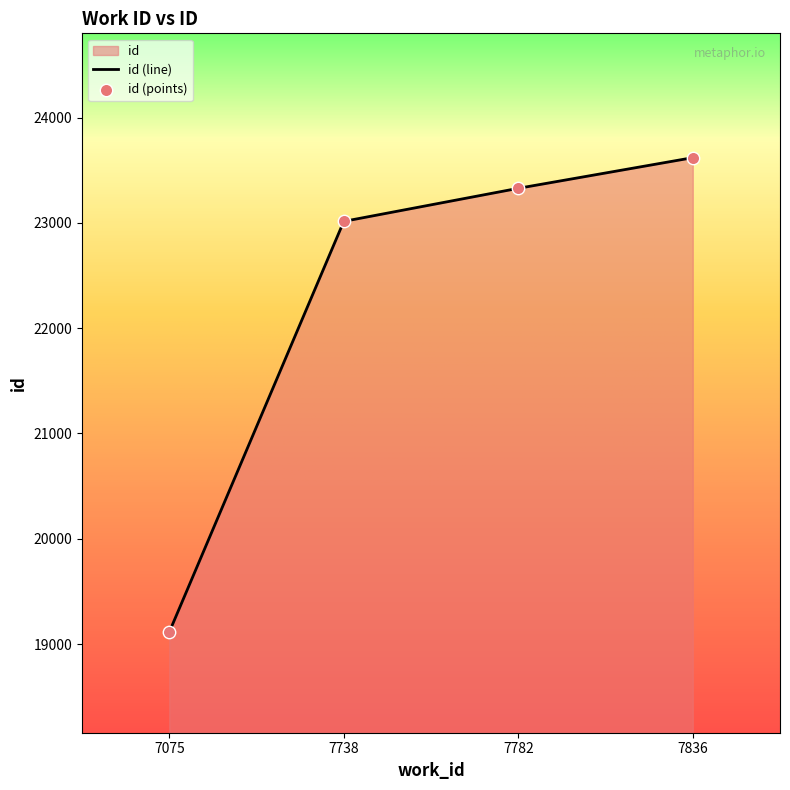

Which has a higher value, 7738 or 7836?

7836